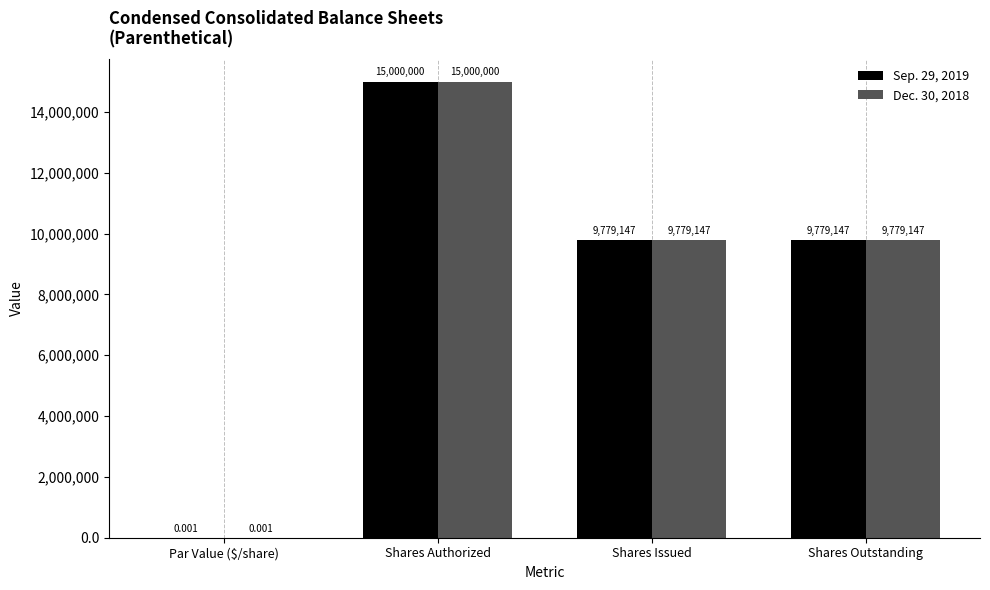

Count the number of data series in this chart.

2